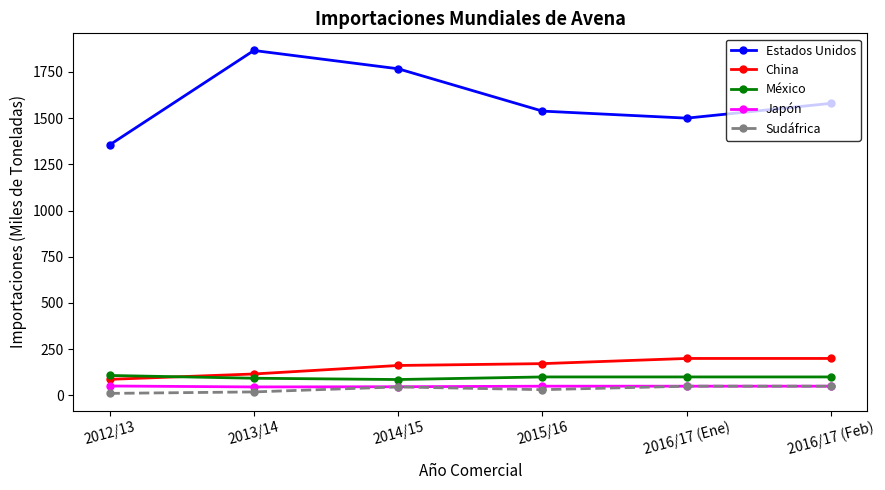

What is the label of the 4th point from the right?

2014/15